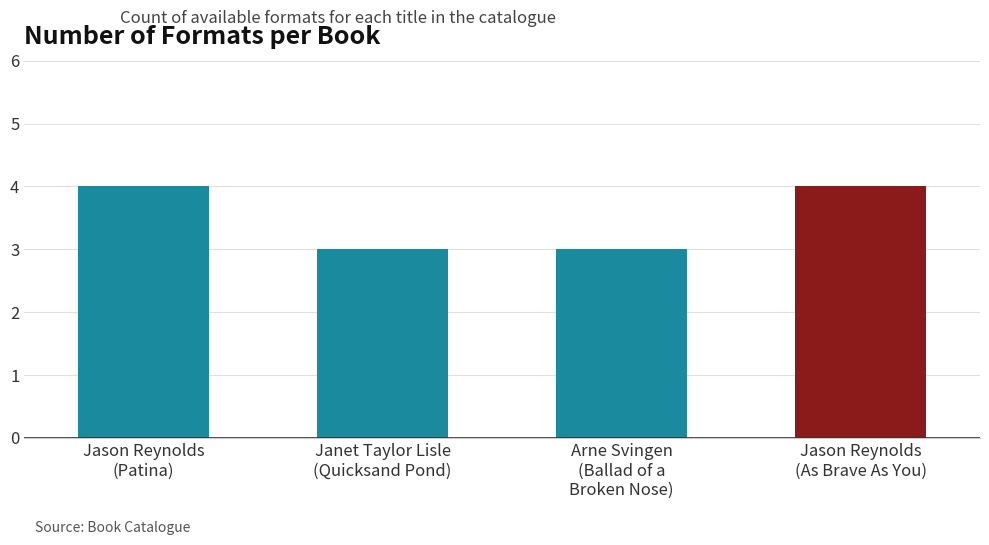

The chart shows a value of 4 at Jason Reynolds
(Patina). True or false?

True